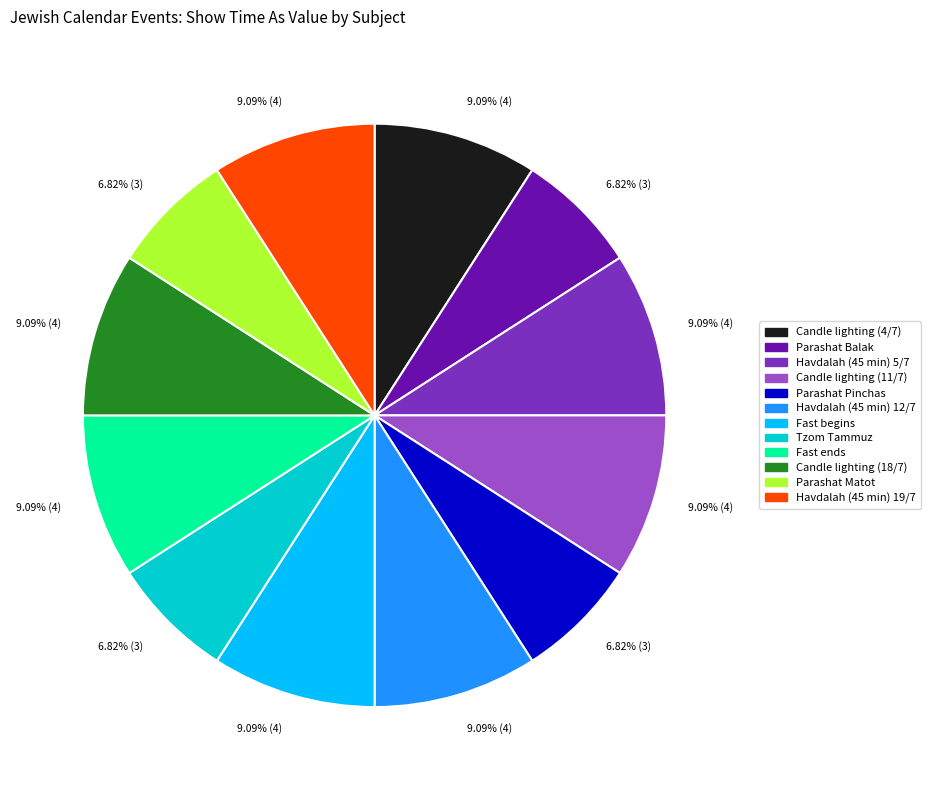

Combined, do Havdalah (45 min) 5/7 and Fast begins account for over 50%?

No